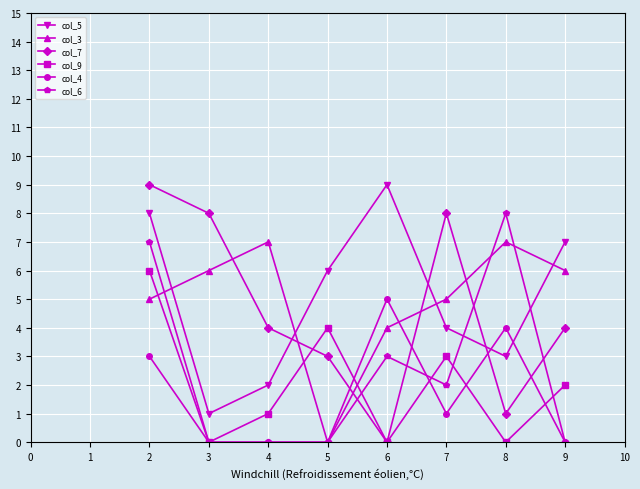

Is this an area chart (filled region under the line)?

No